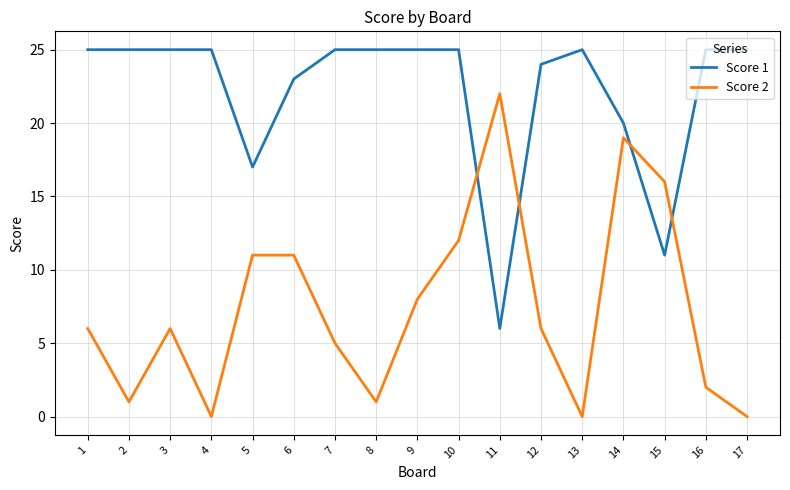

What is the difference between the highest and lowest values at 3?

19